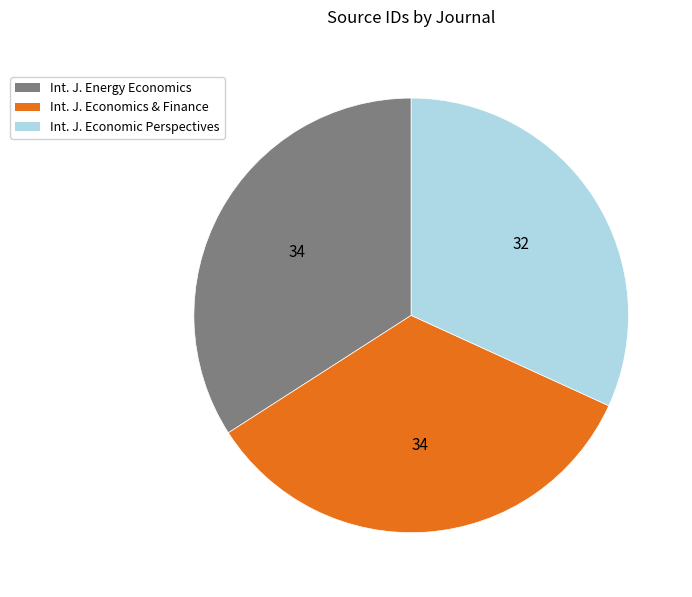

True or false: Int. J. Energy Economics accounts for 34% of the total.

True